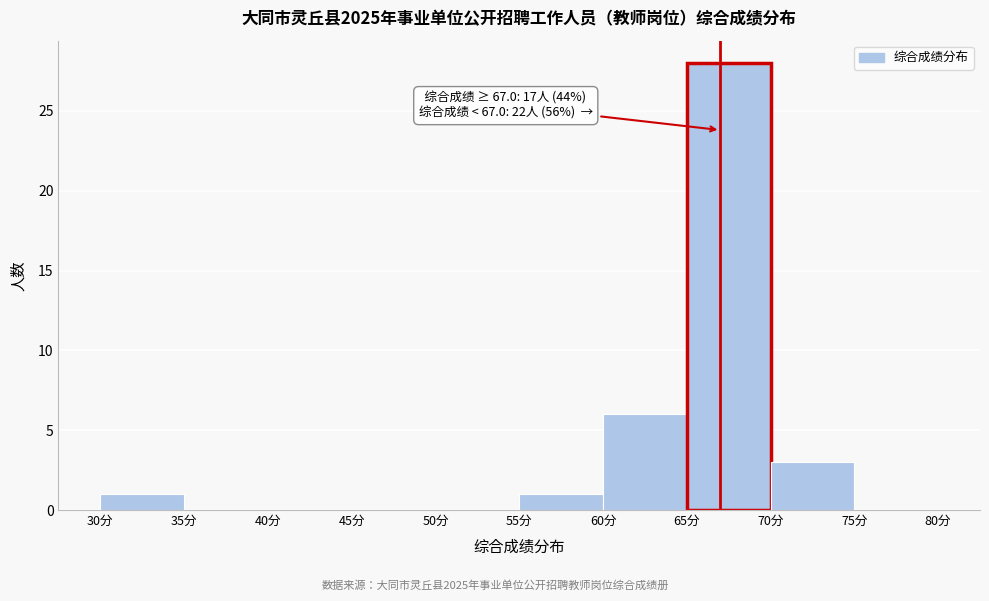

Which range on the x-axis has the tallest bar?

65 to 70